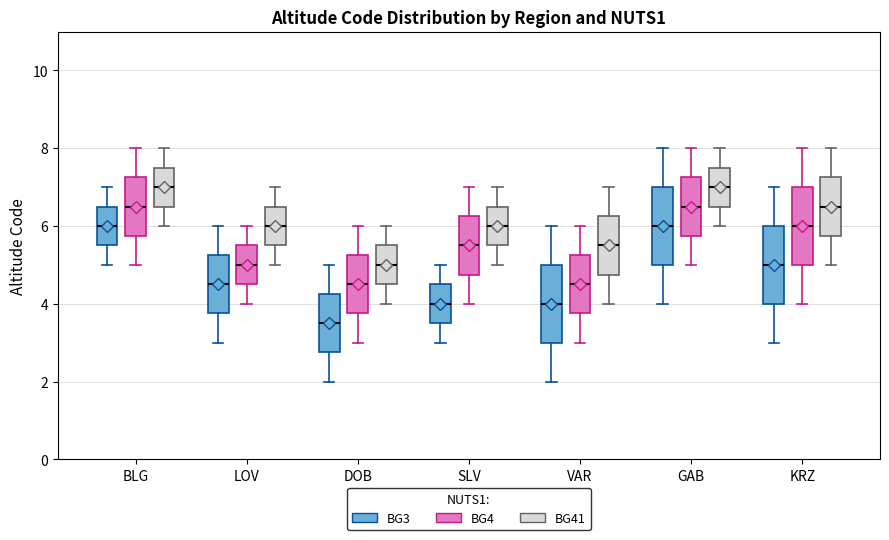

Reading left to right, read every box against the y-axis: the position of its median line, the range the box covers, and the ends of its whiskers. The values are not printed on the chart, so give them approximately, as read against the axis.

BLG (BG3): median 6.0, box 5.6 to 6.6, whiskers 5.0 to 7.0
BLG (BG4): median 6.6, box 5.8 to 7.2, whiskers 5.0 to 8.0
BLG (BG41): median 7.0, box 6.6 to 7.6, whiskers 6.0 to 8.0
LOV (BG3): median 4.6, box 3.8 to 5.2, whiskers 3.0 to 6.0
LOV (BG4): median 5.0, box 4.6 to 5.6, whiskers 4.0 to 6.0
LOV (BG41): median 6.0, box 5.6 to 6.6, whiskers 5.0 to 7.0
DOB (BG3): median 3.6, box 2.8 to 4.2, whiskers 2.0 to 5.0
DOB (BG4): median 4.6, box 3.8 to 5.2, whiskers 3.0 to 6.0
DOB (BG41): median 5.0, box 4.6 to 5.6, whiskers 4.0 to 6.0
SLV (BG3): median 4.0, box 3.6 to 4.6, whiskers 3.0 to 5.0
SLV (BG4): median 5.6, box 4.8 to 6.2, whiskers 4.0 to 7.0
SLV (BG41): median 6.0, box 5.6 to 6.6, whiskers 5.0 to 7.0
VAR (BG3): median 4.0, box 3.0 to 5.0, whiskers 2.0 to 6.0
VAR (BG4): median 4.6, box 3.8 to 5.2, whiskers 3.0 to 6.0
VAR (BG41): median 5.6, box 4.8 to 6.2, whiskers 4.0 to 7.0
GAB (BG3): median 6.0, box 5.0 to 7.0, whiskers 4.0 to 8.0
GAB (BG4): median 6.6, box 5.8 to 7.2, whiskers 5.0 to 8.0
GAB (BG41): median 7.0, box 6.6 to 7.6, whiskers 6.0 to 8.0
KRZ (BG3): median 5.0, box 4.0 to 6.0, whiskers 3.0 to 7.0
KRZ (BG4): median 6.0, box 5.0 to 7.0, whiskers 4.0 to 8.0
KRZ (BG41): median 6.6, box 5.8 to 7.2, whiskers 5.0 to 8.0